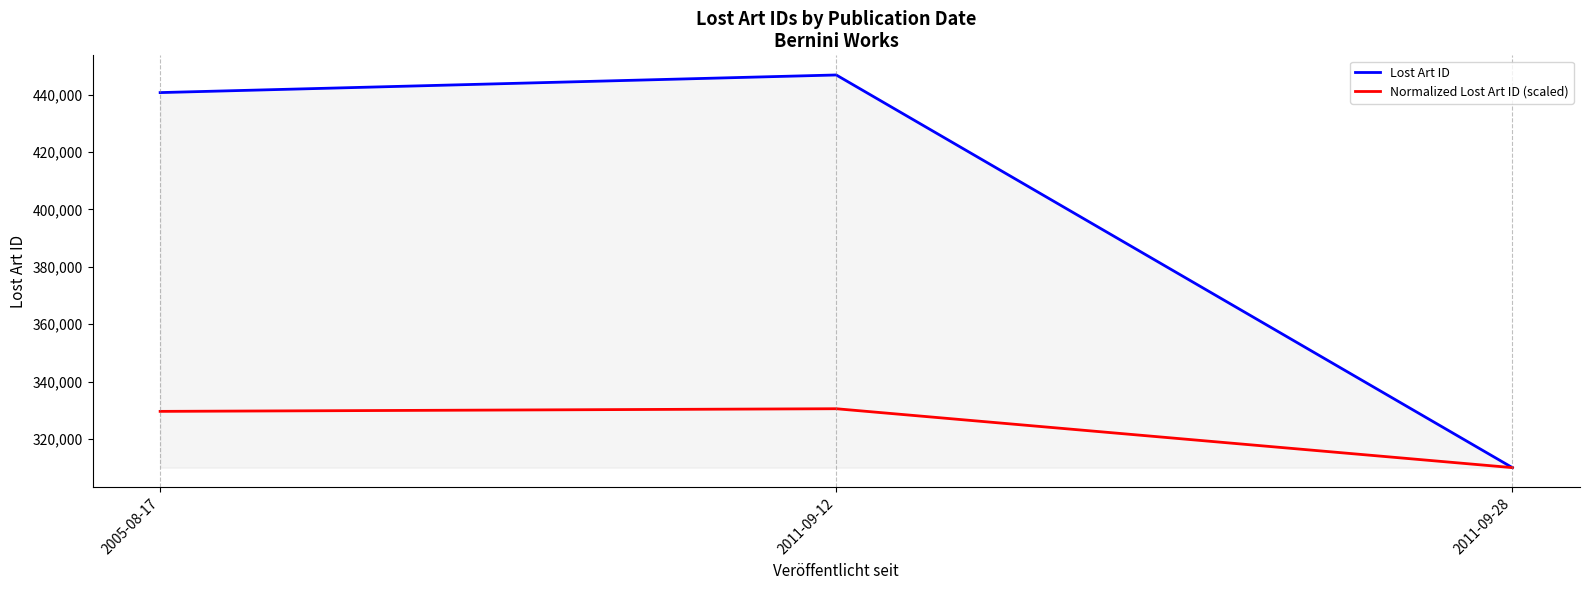

Where is Normalized Lost Art ID (scaled) nearest to the value 320286?

2005-08-17